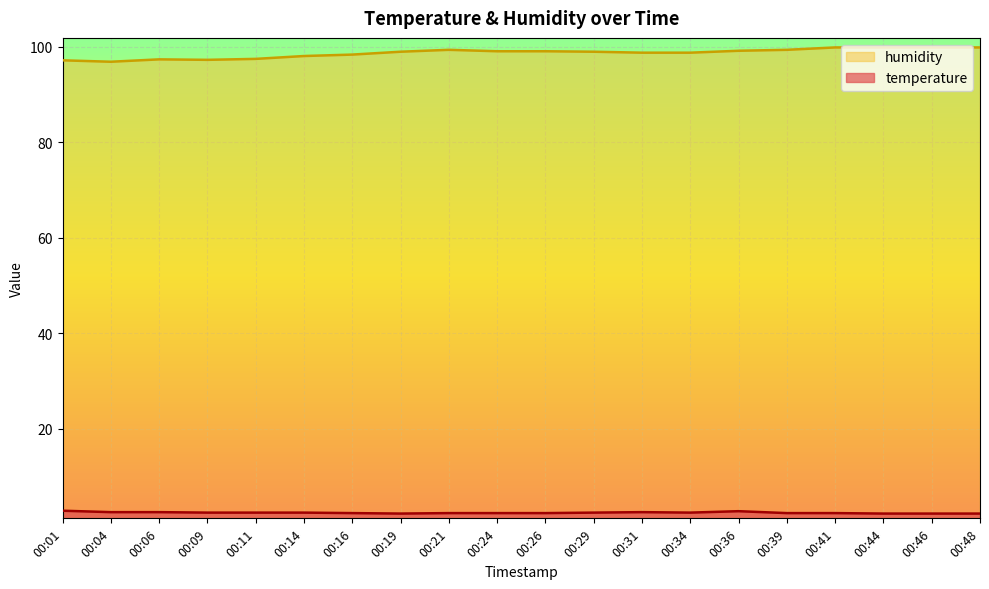

Reading left to right, what are all the values shown in this chart?

temperature: 00:01=2.8	00:04=2.5	00:06=2.5	00:09=2.4	00:11=2.4	00:14=2.4	00:16=2.3	00:19=2.2	00:21=2.3	00:24=2.3	00:26=2.3	00:29=2.4	00:31=2.5	00:34=2.4	00:36=2.7	00:39=2.3	00:41=2.3	00:44=2.2	00:46=2.2	00:48=2.2
humidity: 00:01=97.2	00:04=96.9	00:06=97.4	00:09=97.3	00:11=97.5	00:14=98.1	00:16=98.4	00:19=99.0	00:21=99.4	00:24=99.1	00:26=99.1	00:29=99.0	00:31=98.8	00:34=98.8	00:36=99.2	00:39=99.4	00:41=99.9	00:44=99.9	00:46=99.9	00:48=99.9